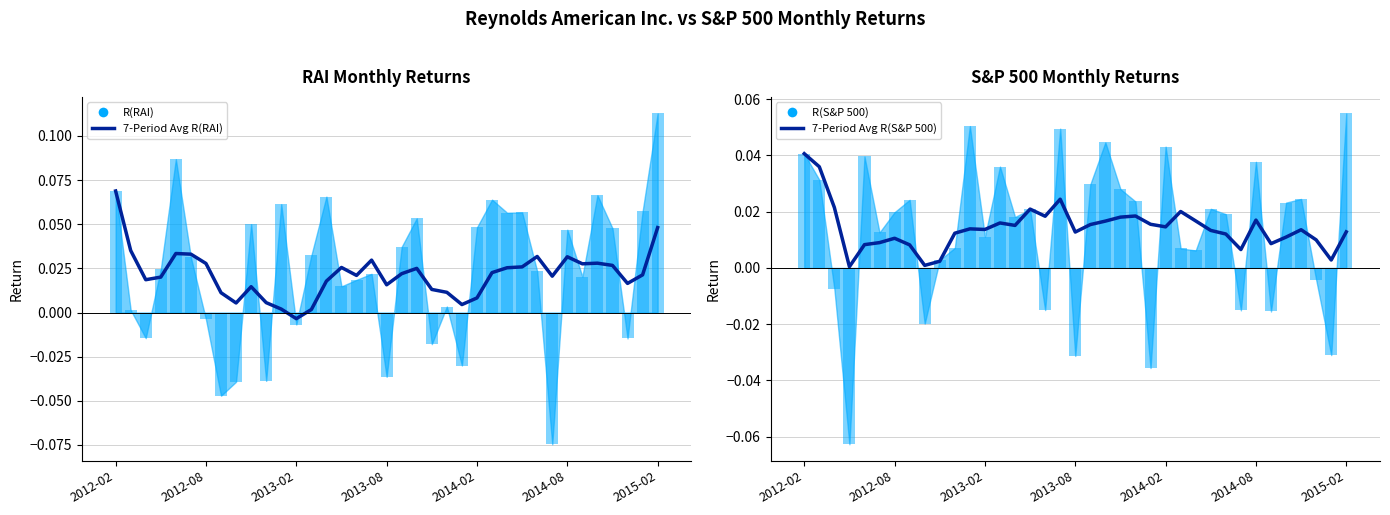

At 27, list the series in order from largest to smallest.

7-Period Avg R(RAI), 7-Period Avg R(S&P 500)